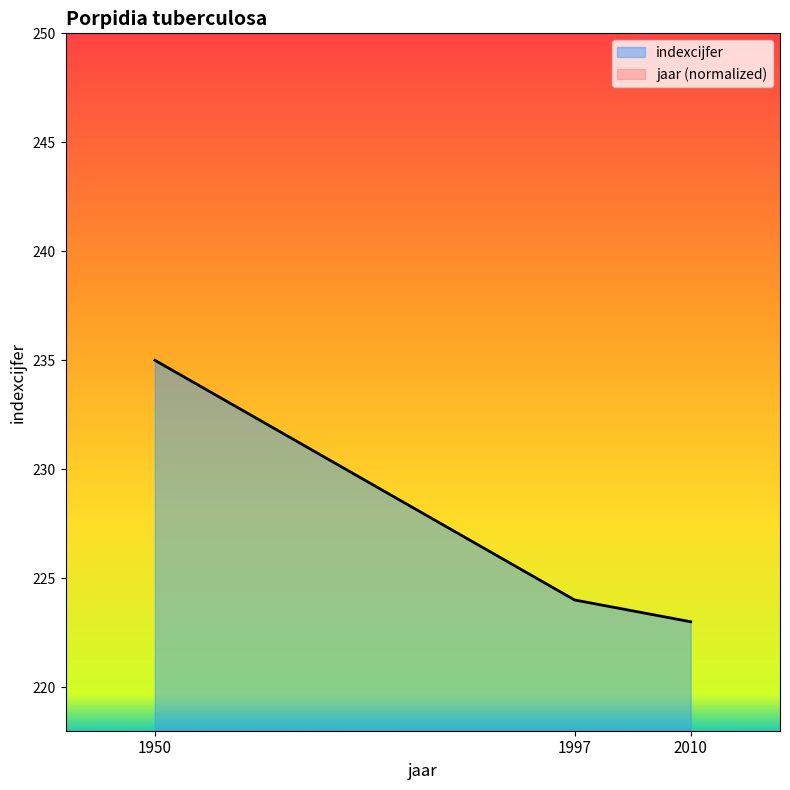

Which series has the largest total across all categories?

indexcijfer